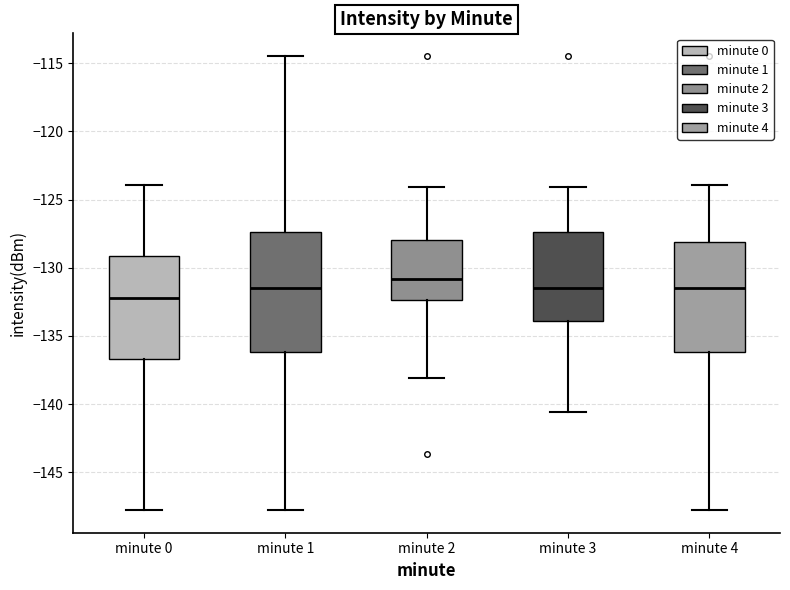

Comparing the boxes themselves (not the whiskers), which one is the tallest?

minute 1